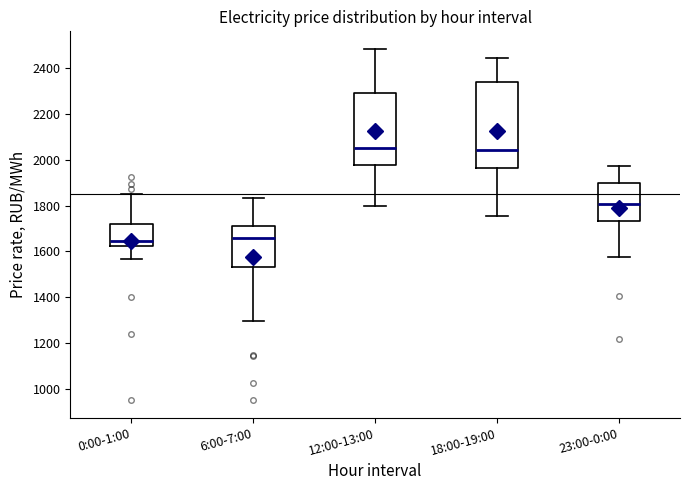

Reading left to right, read every box against the y-axis: the position of its median line, the range the box covers, and the ends of its whiskers. The values are not printed on the chart, so give them approximately, as read against the axis.

0:00-1:00: median 1640, box 1620 to 1720, whiskers 1560 to 1860
6:00-7:00: median 1660, box 1540 to 1720, whiskers 1300 to 1840
12:00-13:00: median 2040, box 1980 to 2300, whiskers 1800 to 2480
18:00-19:00: median 2040, box 1960 to 2340, whiskers 1760 to 2440
23:00-0:00: median 1800, box 1740 to 1900, whiskers 1580 to 1980